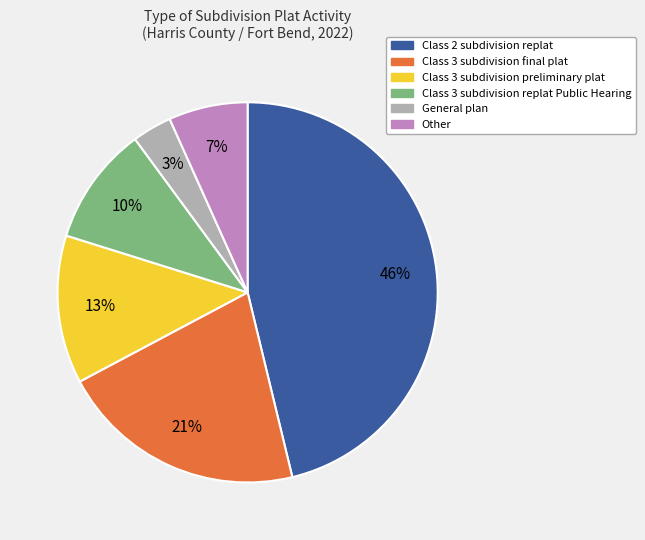

Is it true that Class 2 subdivision replat is 34% of the pie?

False